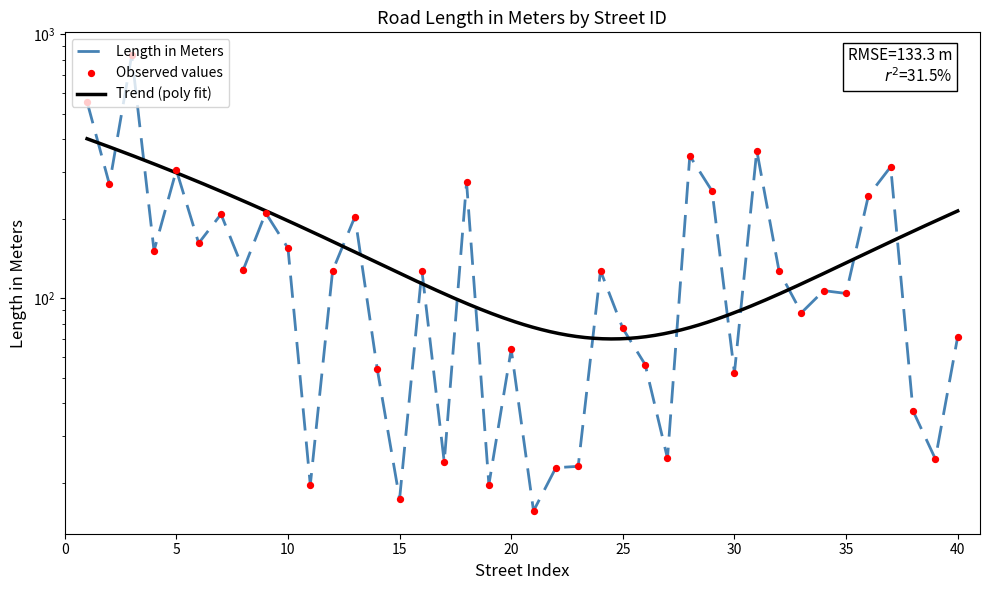

Which has a higher value, 14 or 20?

20